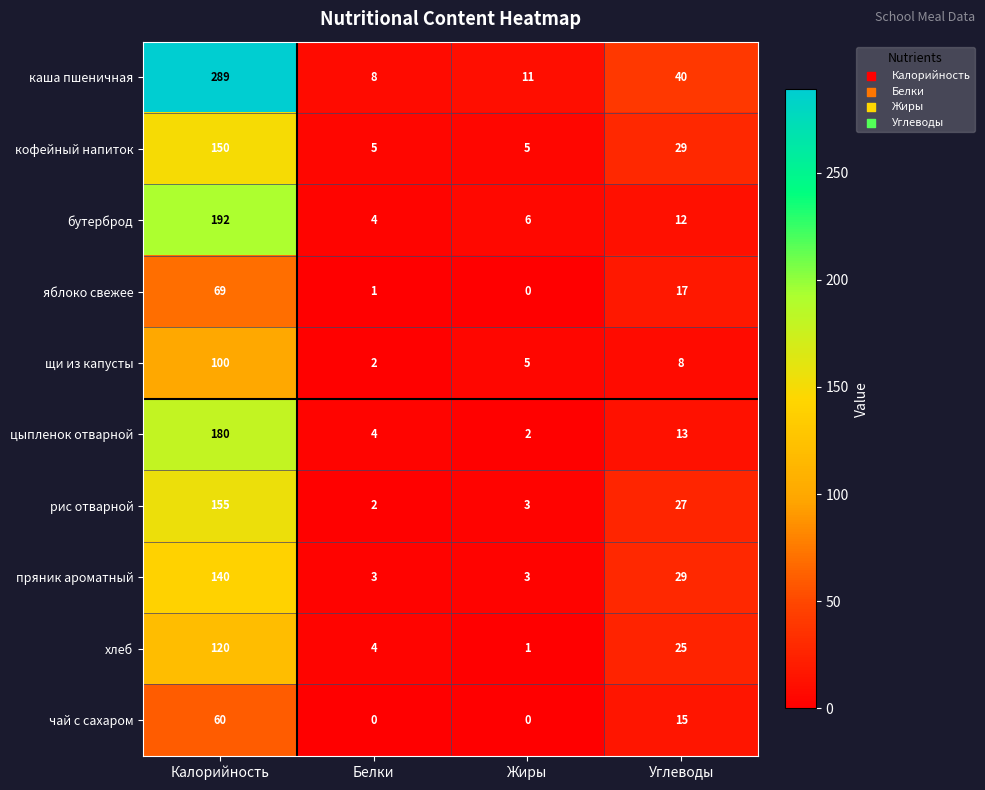

What is the average value of the рис отварной series?

47